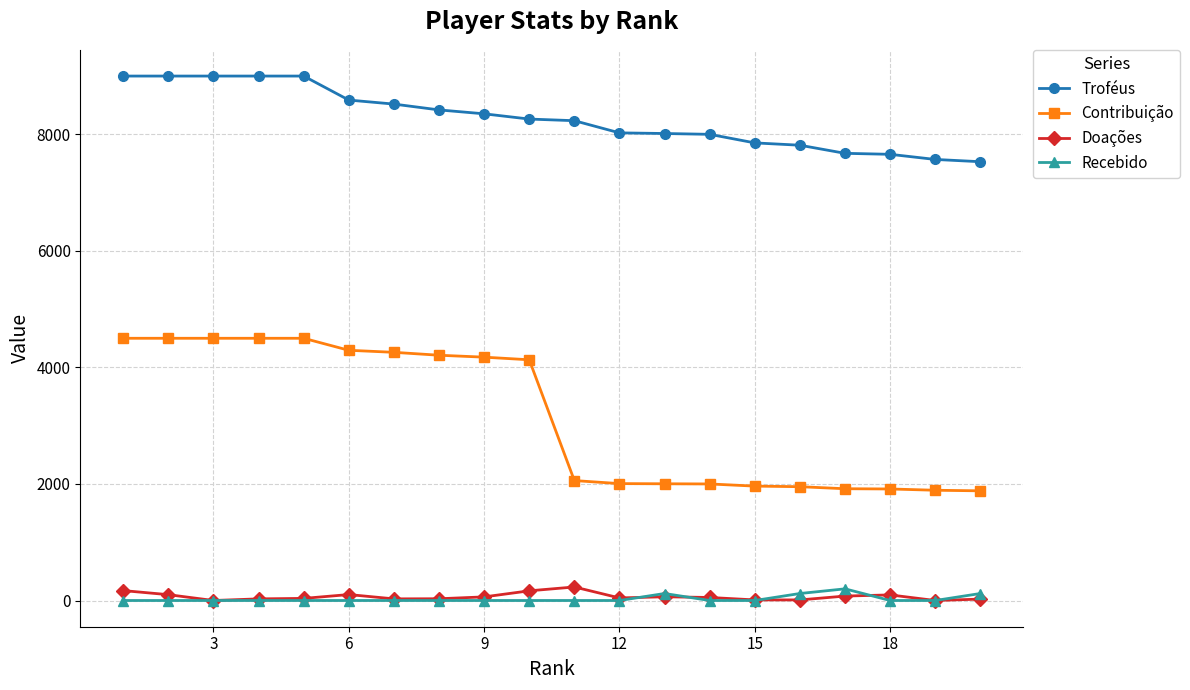

Which series has the widest spread of values?

Contribuição